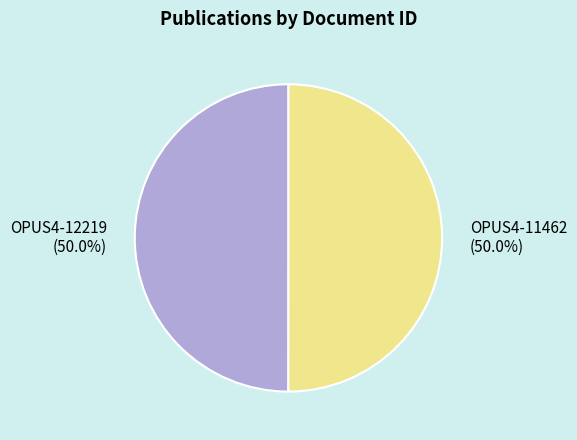

Approximately how many times larger is the value at OPUS4-11462 compared to OPUS4-12219?

1.0